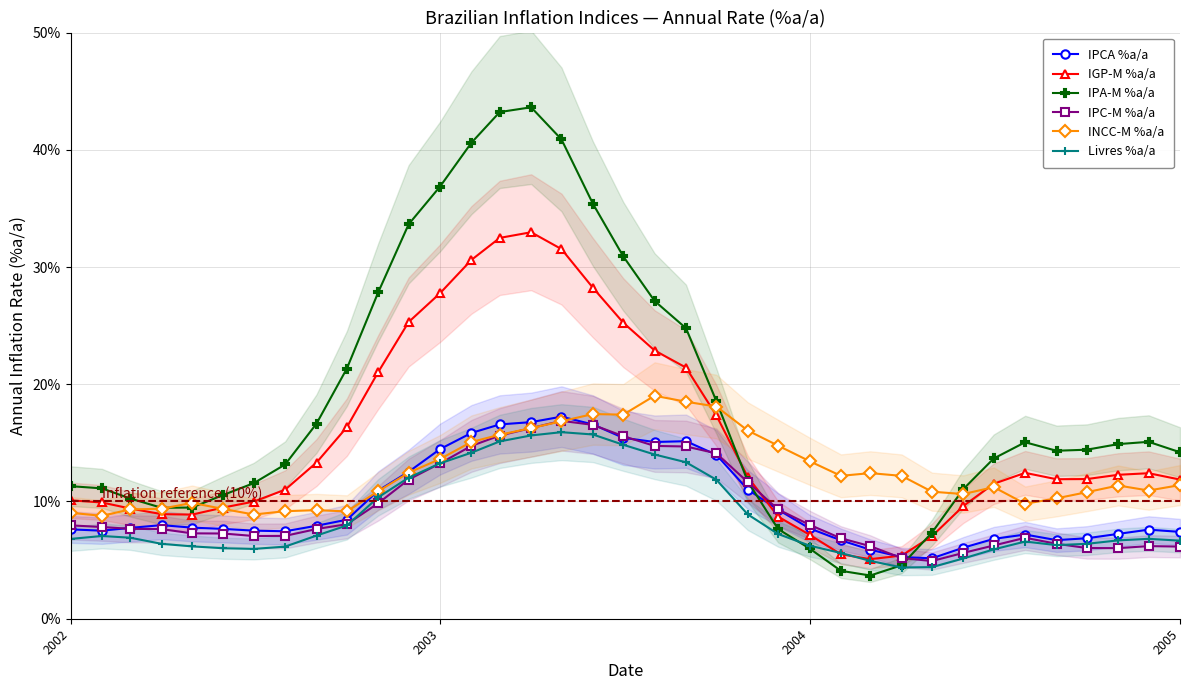

Where is the first local maximum for Livres %a/a?

2003